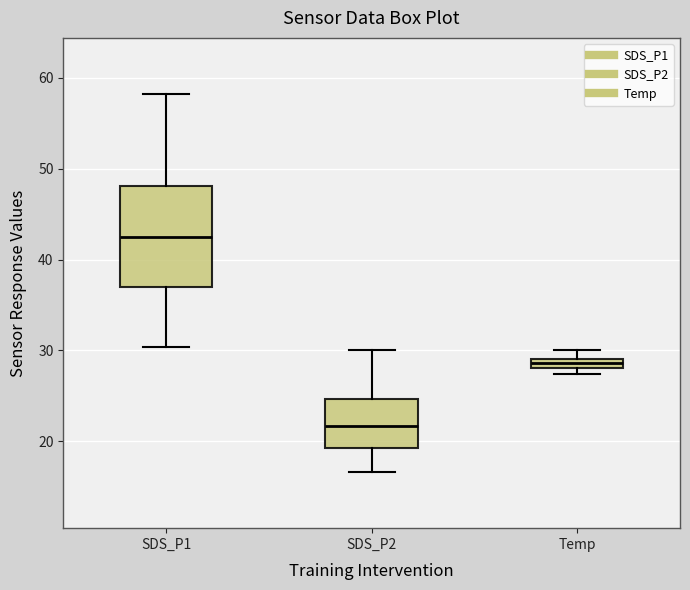

Which box is the tallest, from its lower edge to its upper edge?

SDS_P1